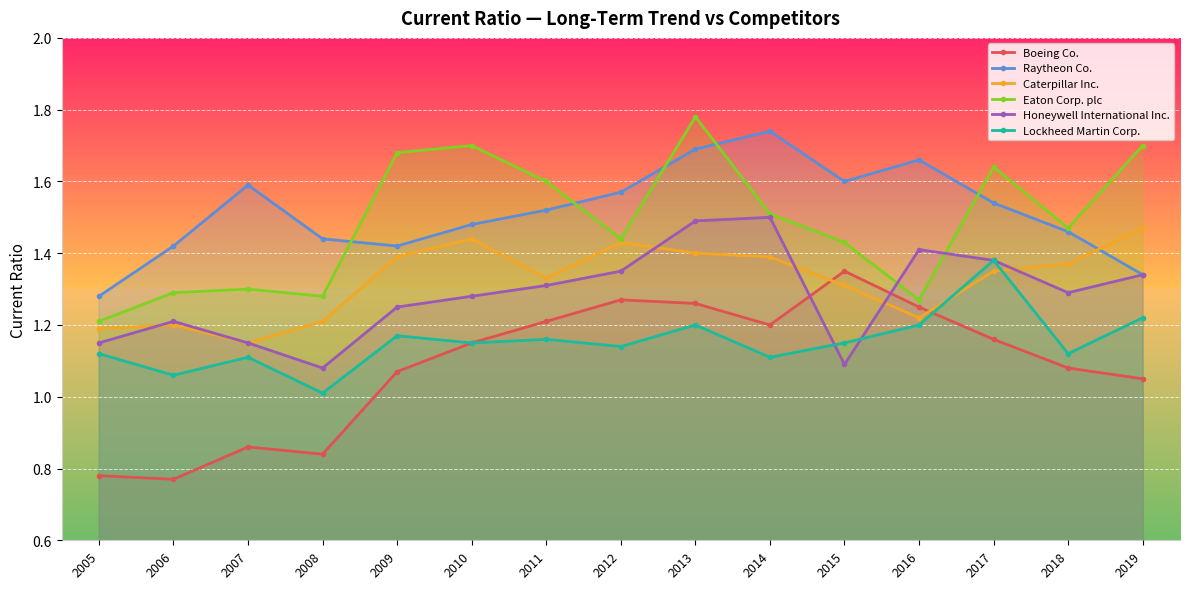

What is the total value across all series at 2015?

7.9